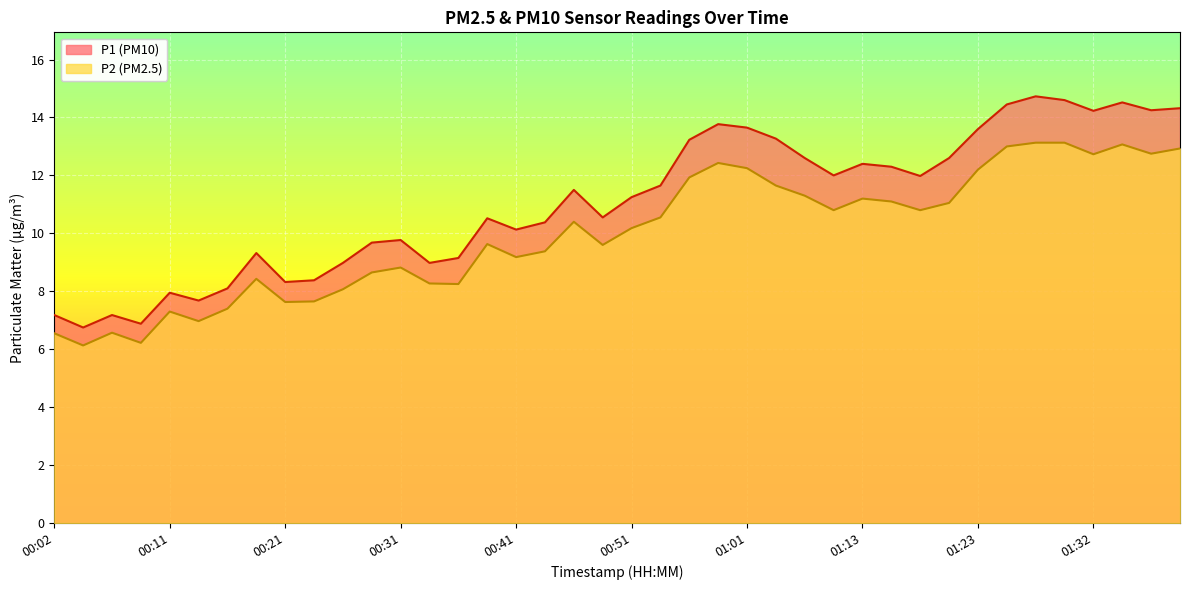

The value of P1 at 01:35 is 14.5. True or false?

True